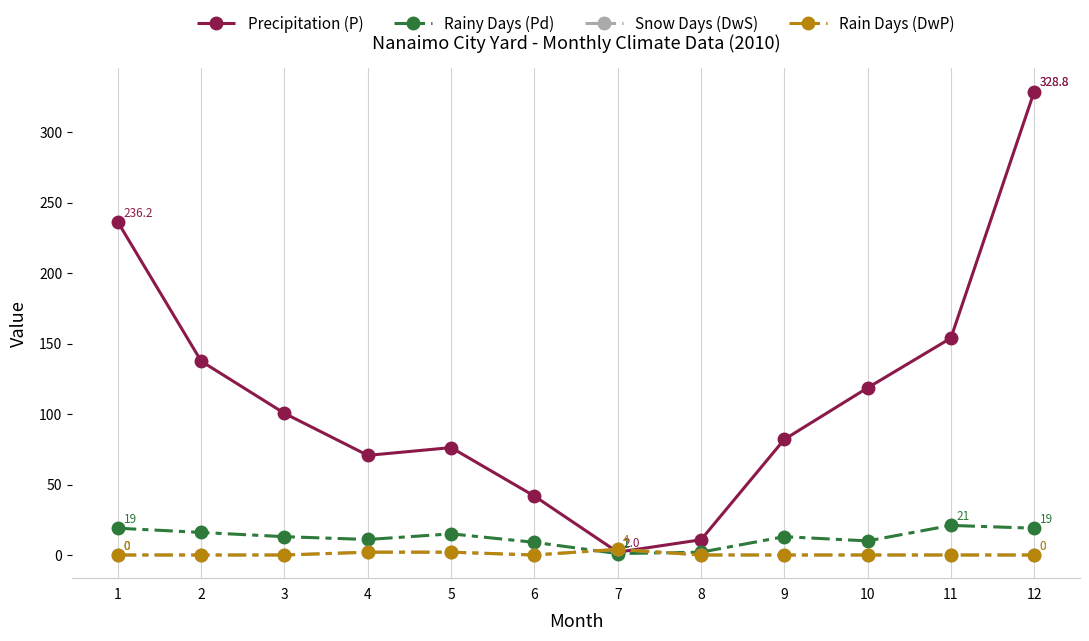

At which category does the chart reach its minimum across all series?

1